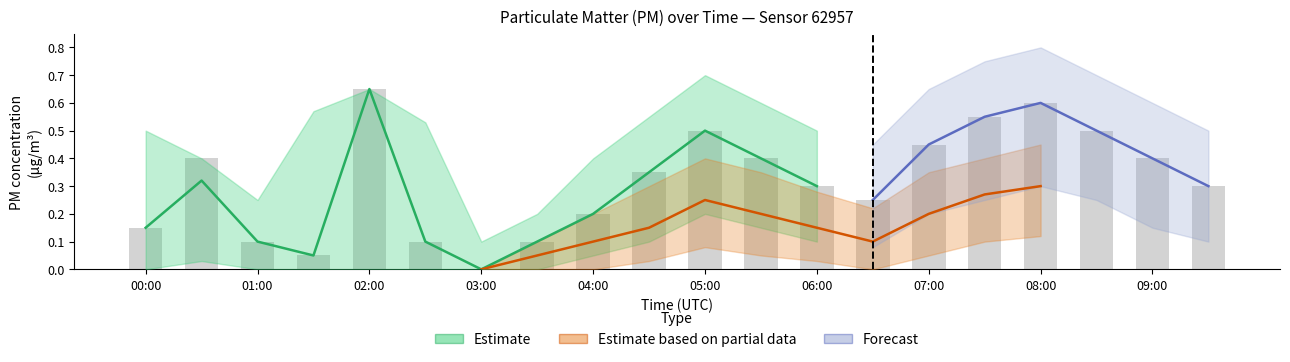

What is the value of the 17th bar from the left?

0.6